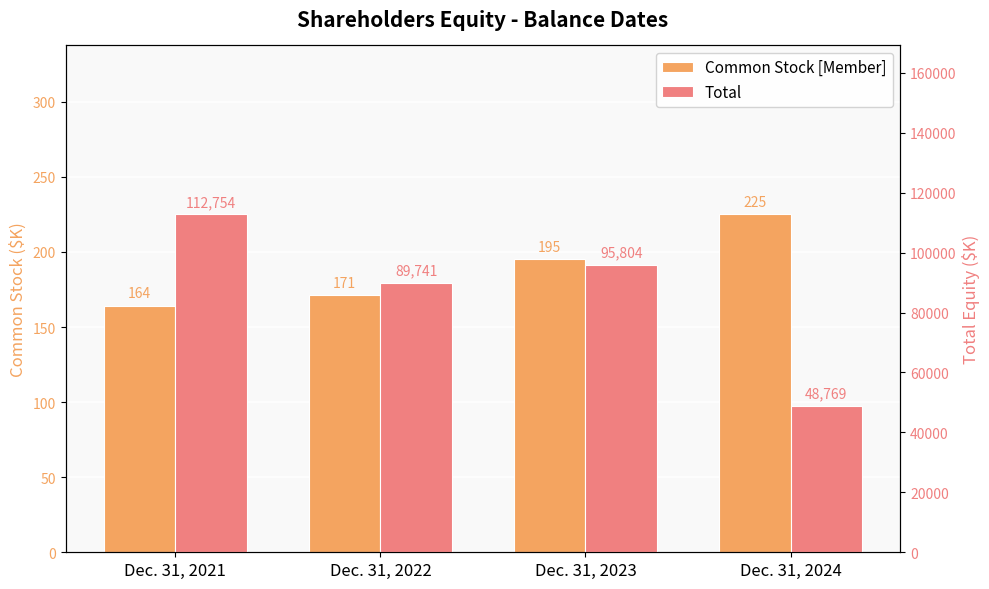

At which category is the sum across all series the highest?

Dec. 31, 2021